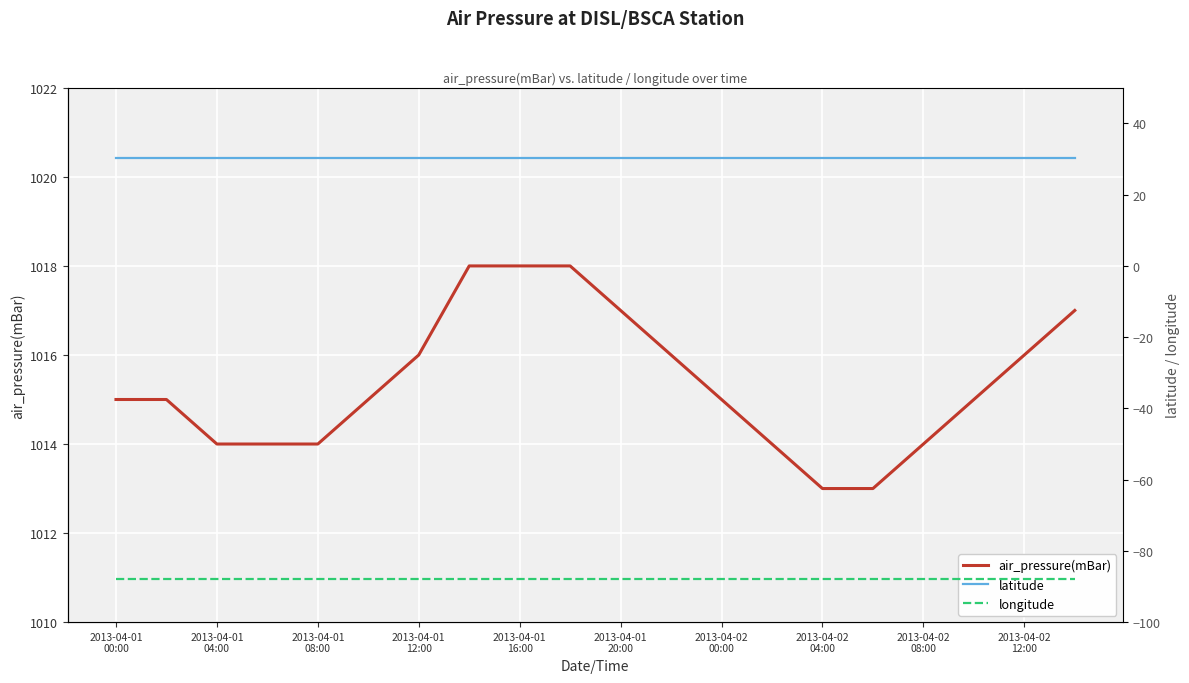

Does the chart display data point markers on the line(s)?

No